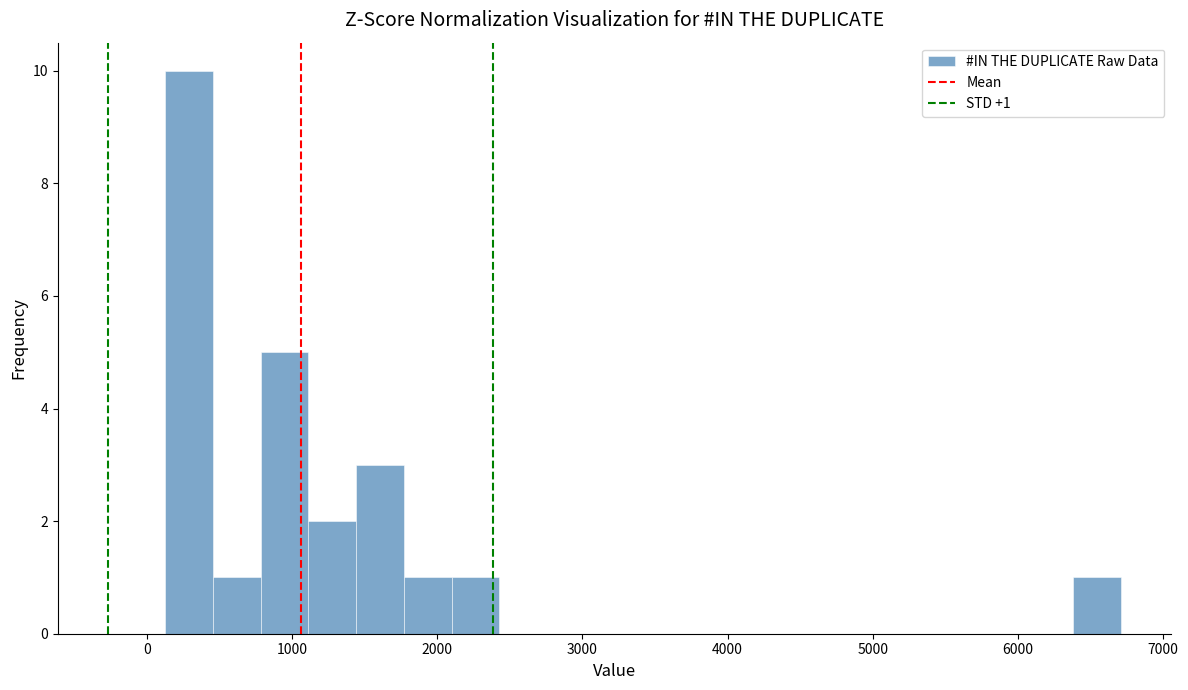

Read against the x-axis, roughly where is the centre of the tallest bar?

300